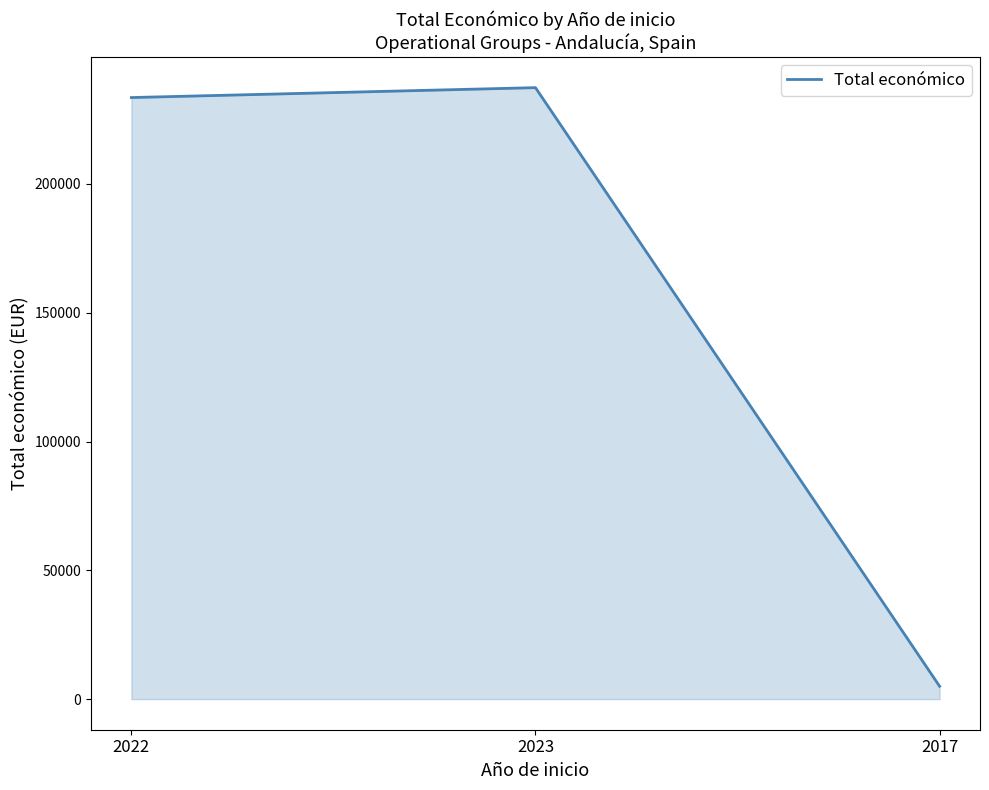

Count the number of data series in this chart.

1